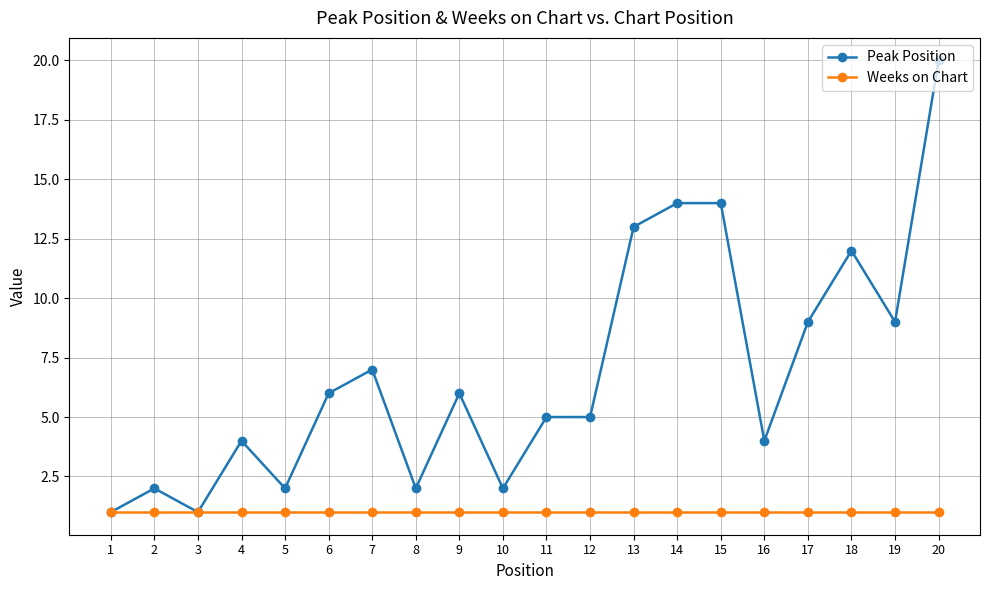

At which category is the sum across all series the highest?

20